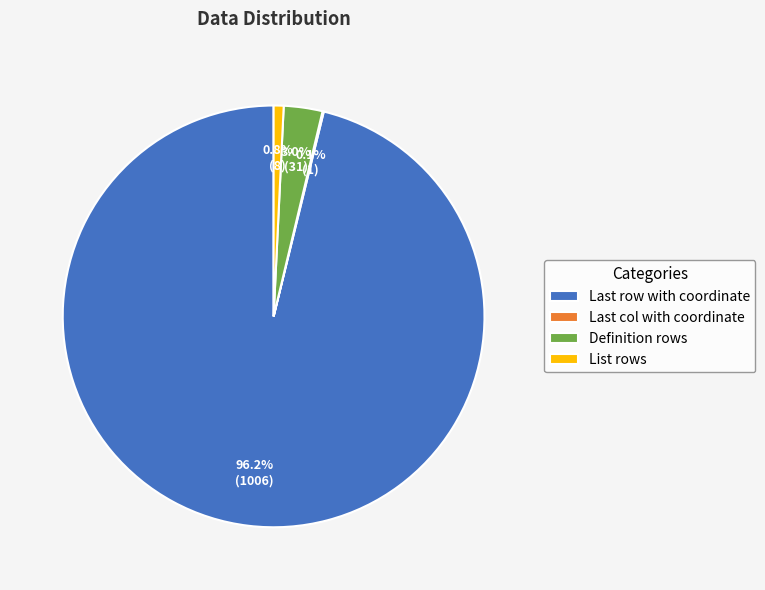

To the nearest percent, what percentage of the pie is List rows?

1%